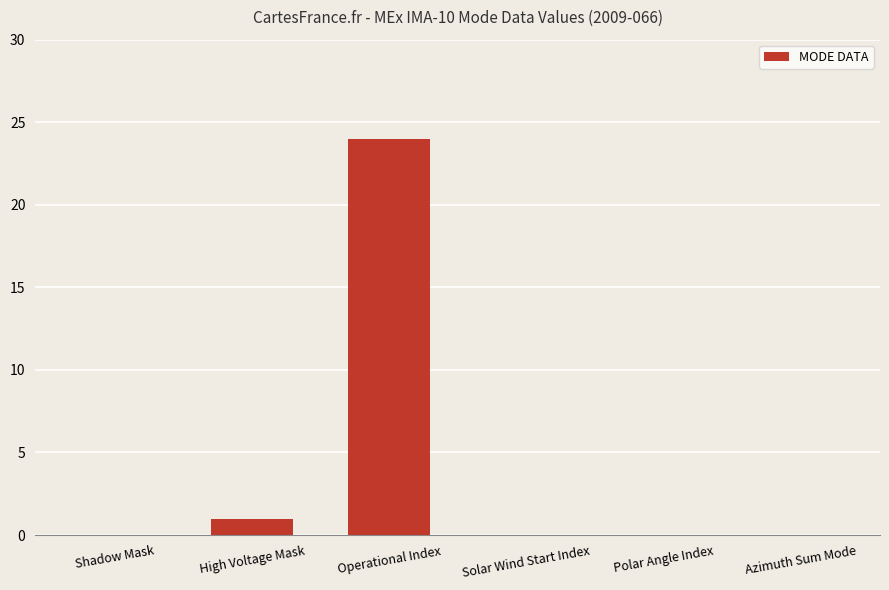

Which category has the highest value across all series?

Operational Index